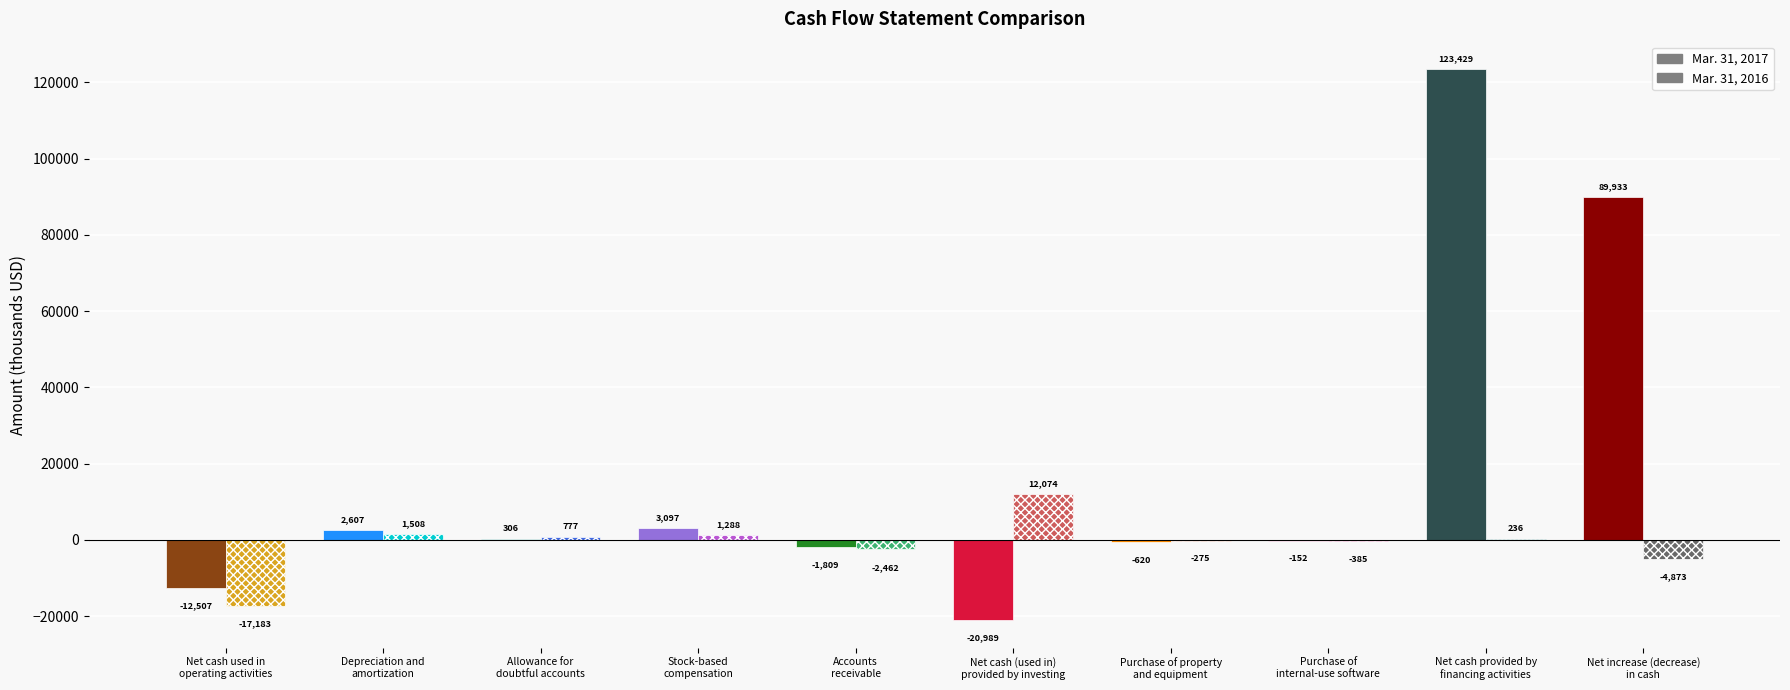

What is the spread (max minus min) of values at Depreciation and
amortization?

1099